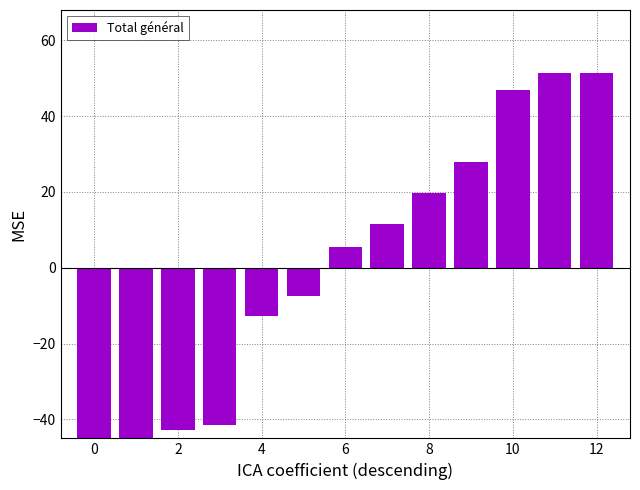

What is the difference between the maximum and minimum values?

111.4